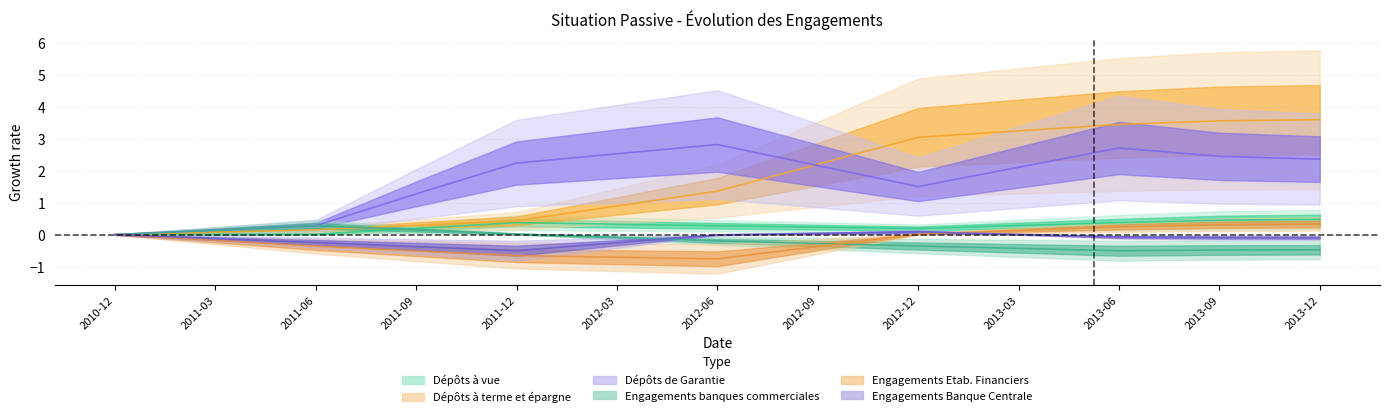

List the series in order of their peak value, lowest first.

Engagements Banque Centrale, Engagements banques commerciales, Engagements Etab. Financiers, Dépôts à vue, Dépôts de Garantie, Dépôts à terme et épargne